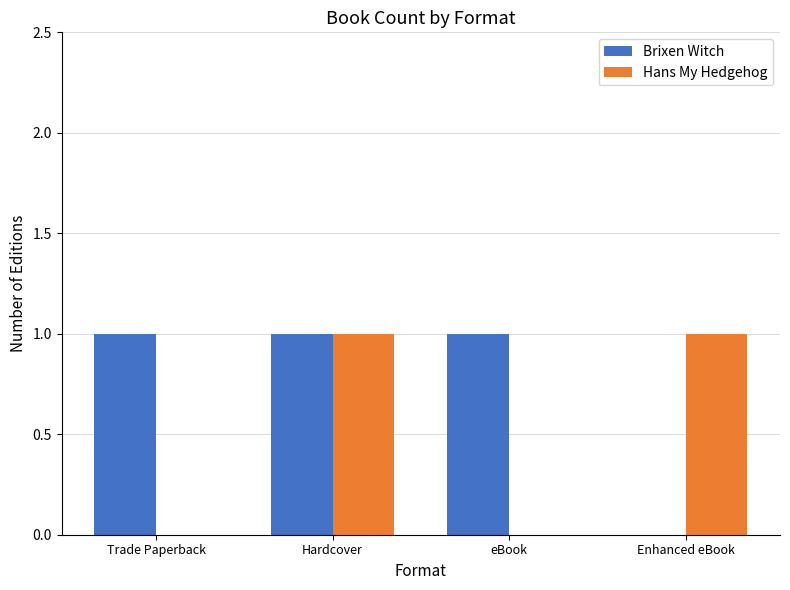

At which category is the sum across all series the highest?

Hardcover